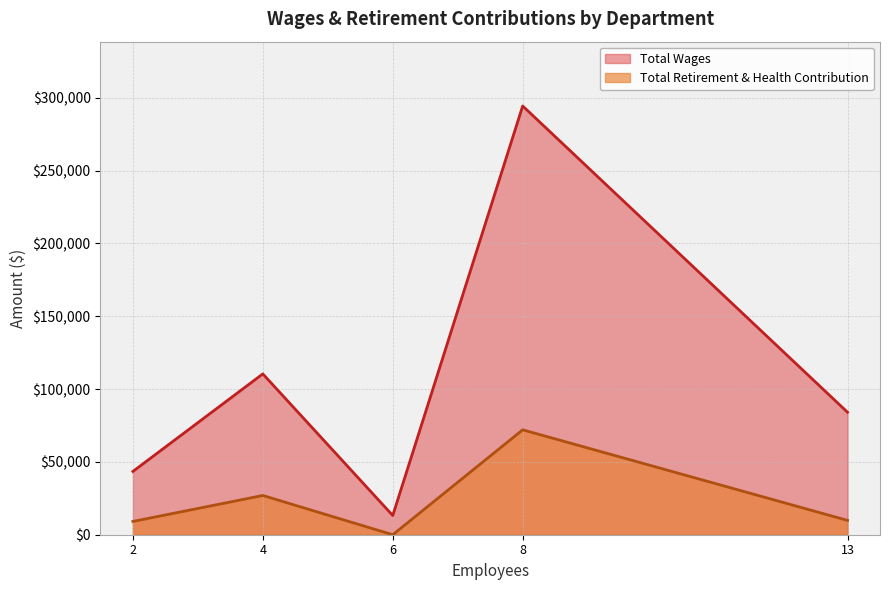

What are all the series names shown in the legend?

Total Wages, Total Retirement & Health Contribution